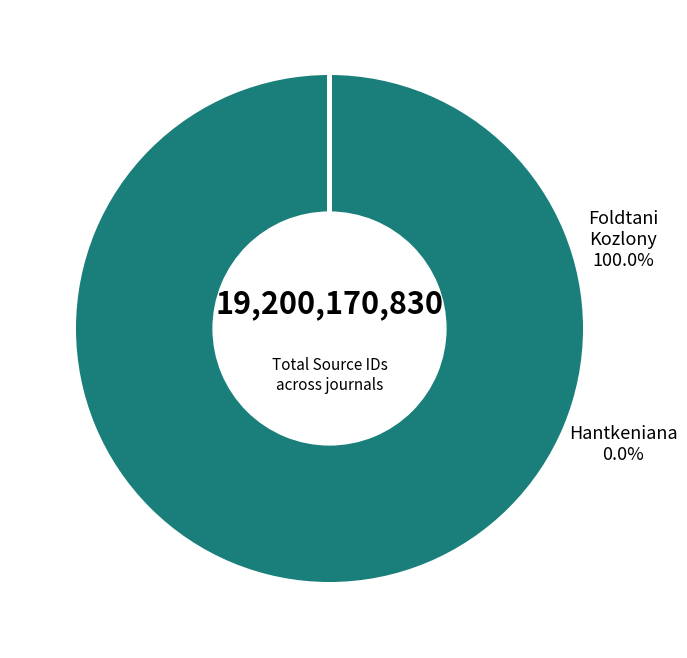

Is there any slice that represents more than half of the pie?

Yes